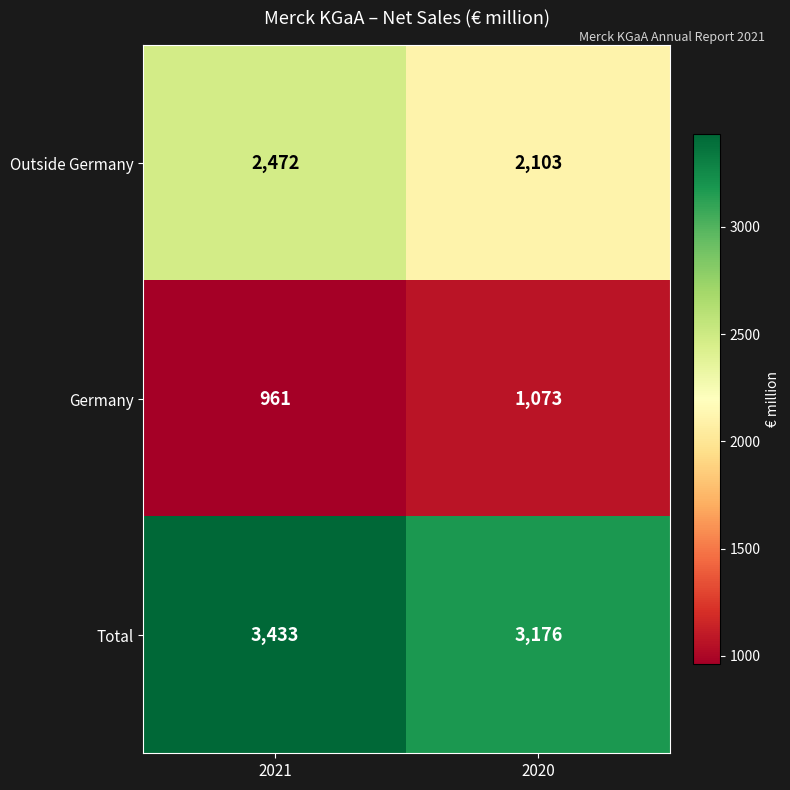

Reading left to right, what are all the values shown in this chart?

Outside Germany: 2021=2472	2020=2103
Germany: 2021=961	2020=1073
Total: 2021=3433	2020=3176